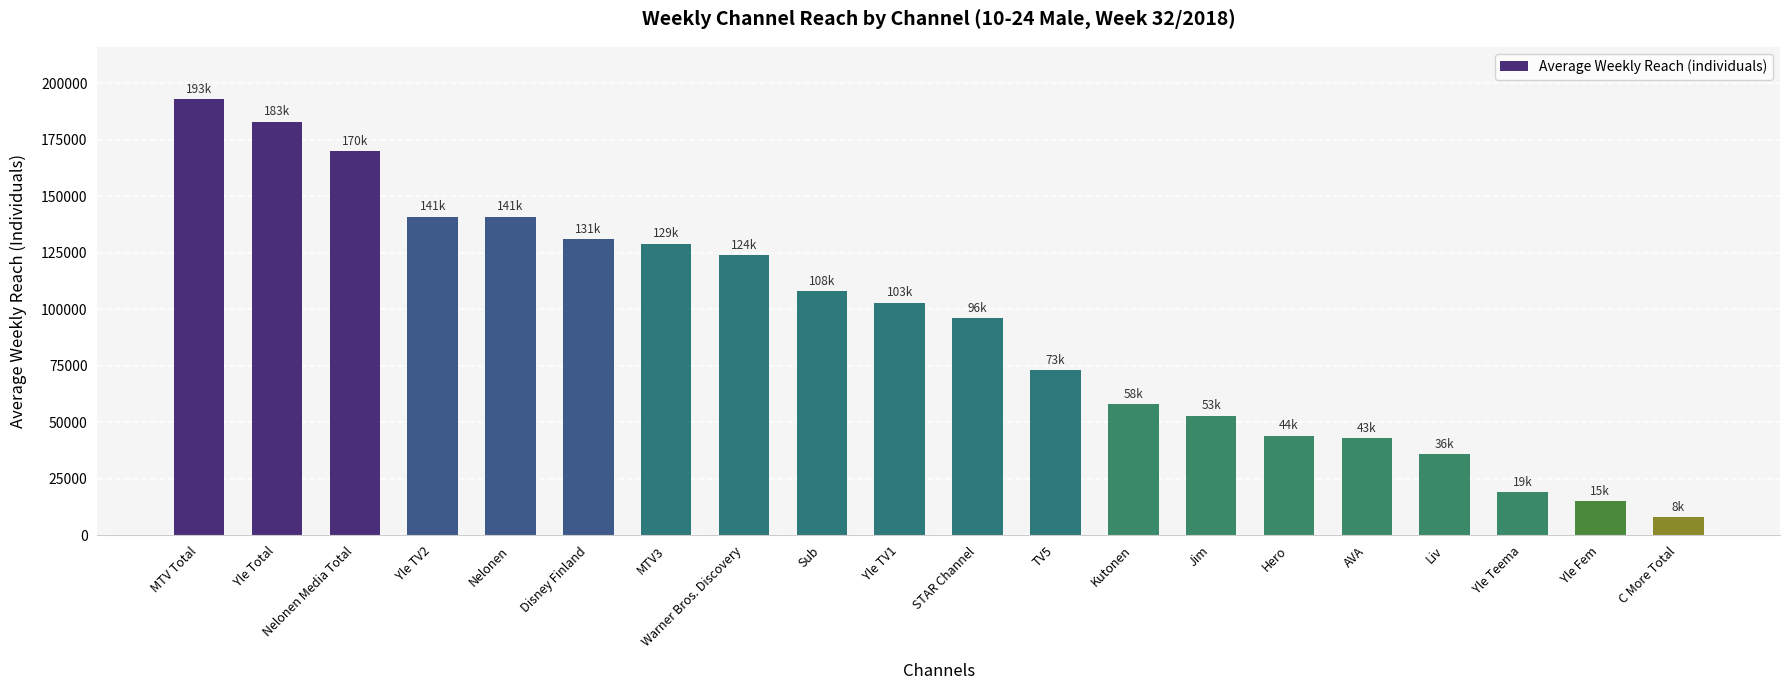

Which category has the highest value across all series?

MTV Total